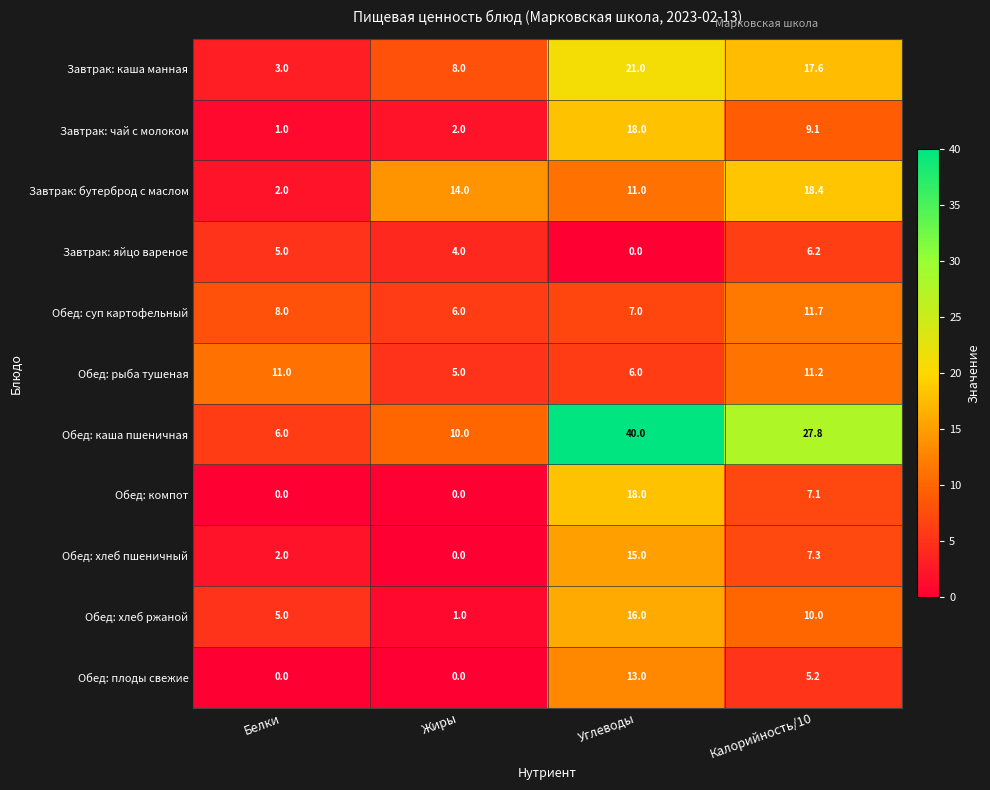

Where does the Обед: компот series first go above 7?

Углеводы